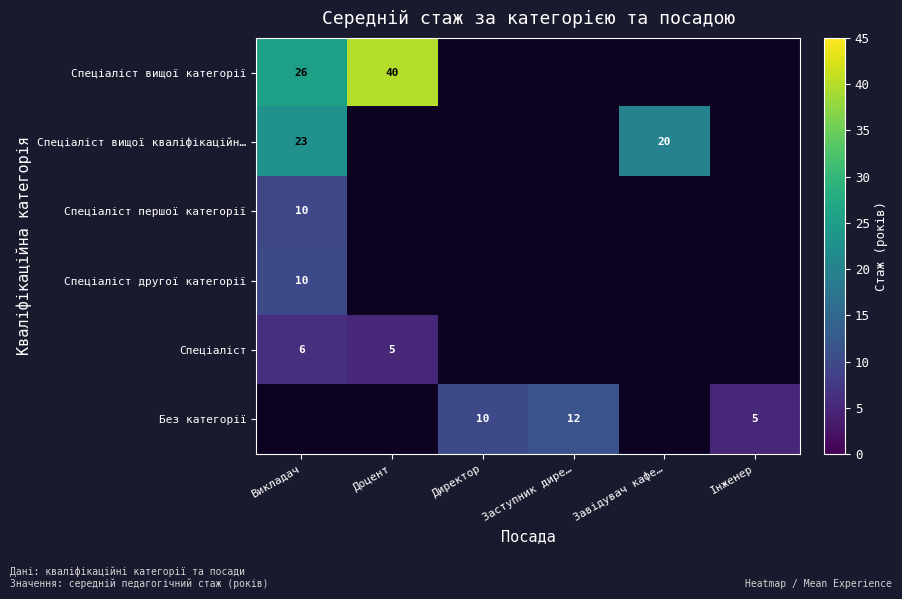

The value of Спеціаліст вищої категорії at Викладач is 26.0. True or false?

True